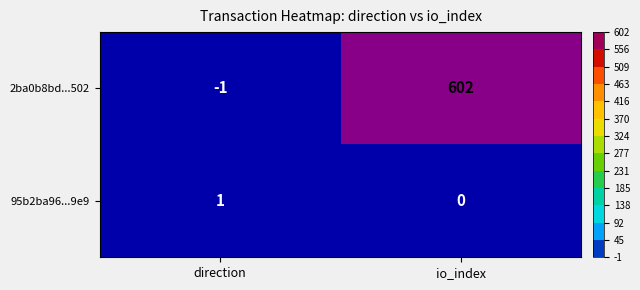

What is the spread (max minus min) of values at direction?

2